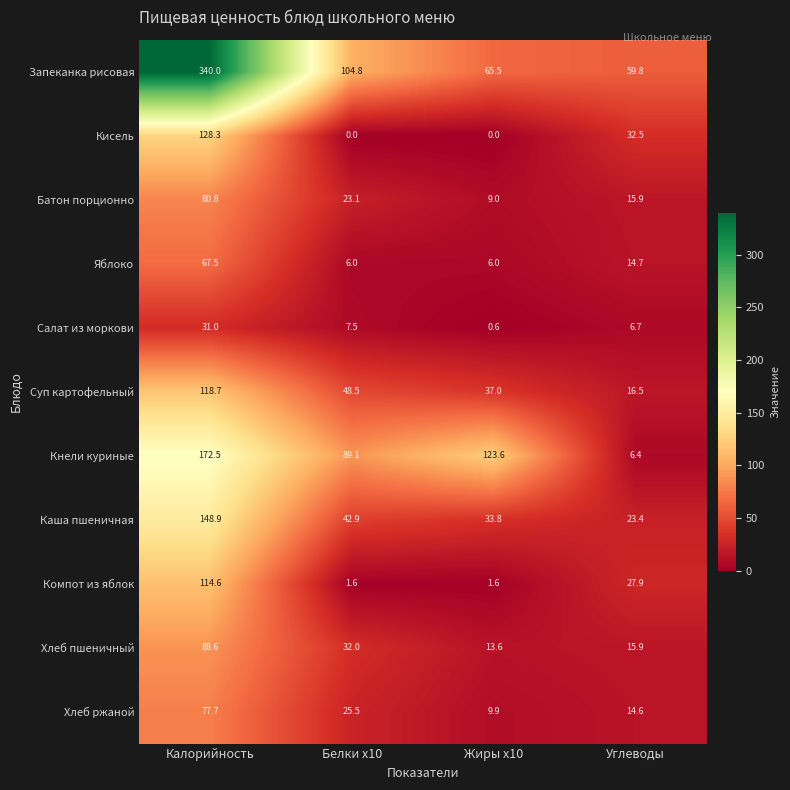

At which category does the chart reach its peak across all series?

Калорийность